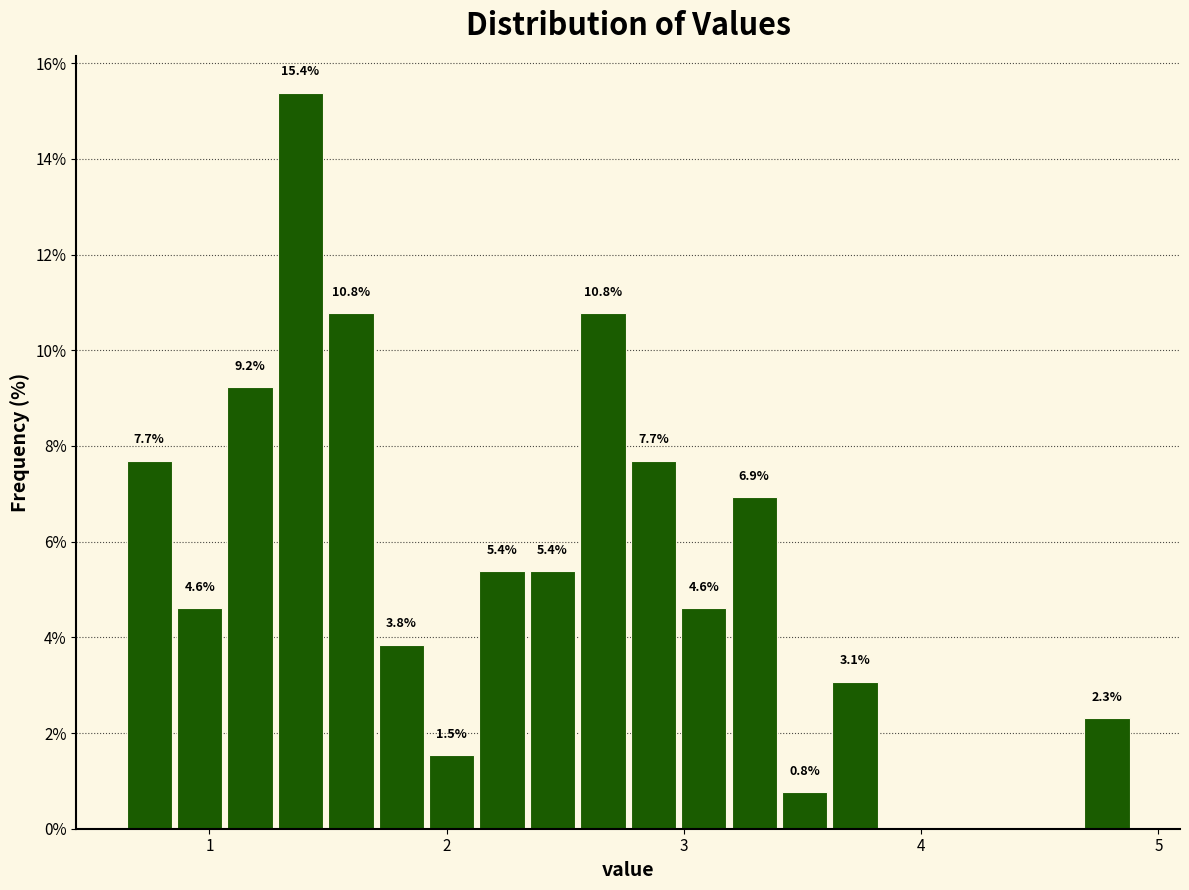

Read against the x-axis, roughly where is the centre of the tallest bar?

1.4